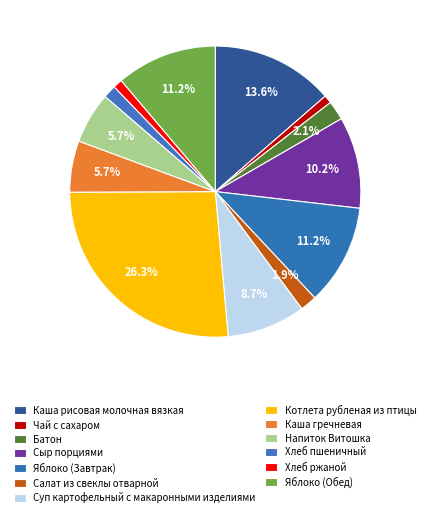

The Батон slice represents 1% of the pie. True or false?

False